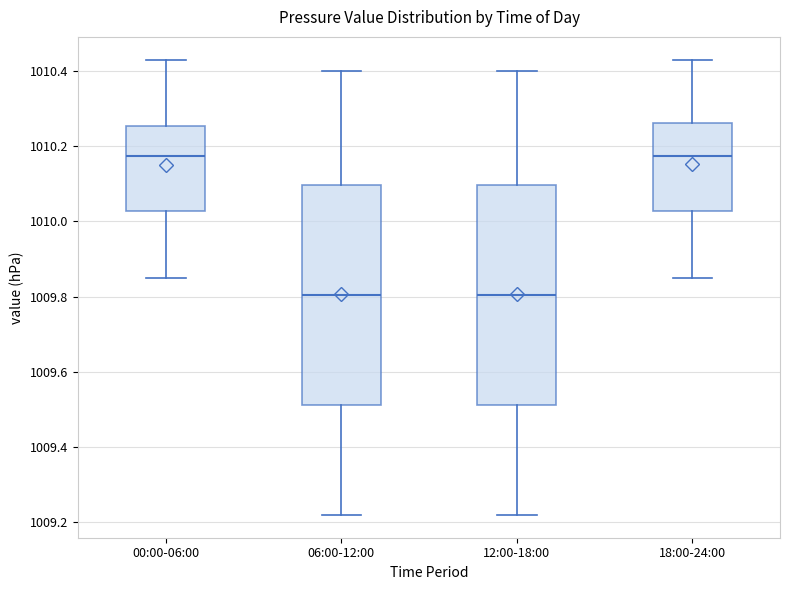

Reading left to right, transcribe this box plot: for each box, give where its median line is, the range the box spans, and where its two whiskers end, as read against the y-axis. The values are not printed on the chart, so give them approximately, as read against the axis.

00:00-06:00: median 1010.18, box 1010.02 to 1010.26, whiskers 1009.86 to 1010.44
06:00-12:00: median 1009.80, box 1009.52 to 1010.10, whiskers 1009.22 to 1010.40
12:00-18:00: median 1009.80, box 1009.52 to 1010.10, whiskers 1009.22 to 1010.40
18:00-24:00: median 1010.18, box 1010.02 to 1010.26, whiskers 1009.86 to 1010.44